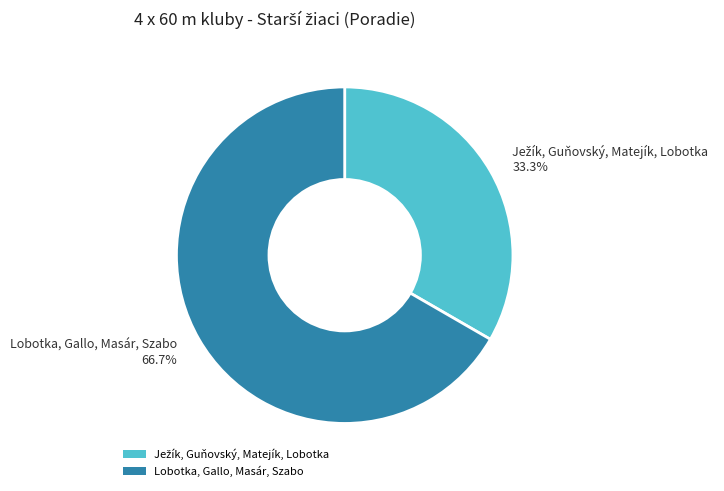

Does any single category account for the majority?

Yes